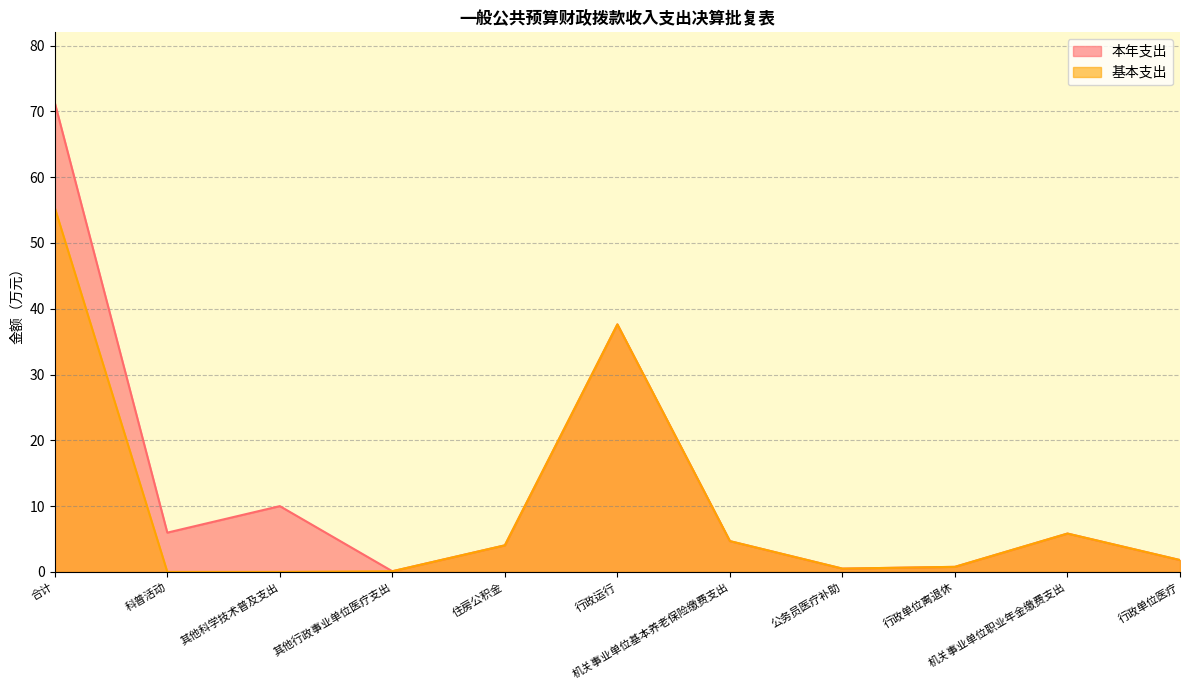

How many series are shown in this chart?

2